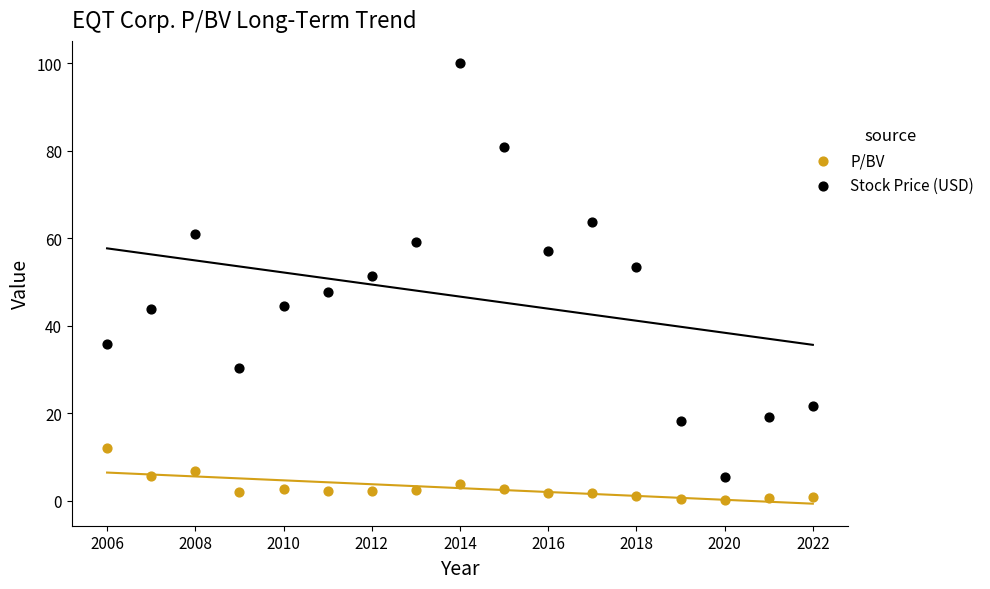

Which series contains the highest Y value?

Stock Price (USD)